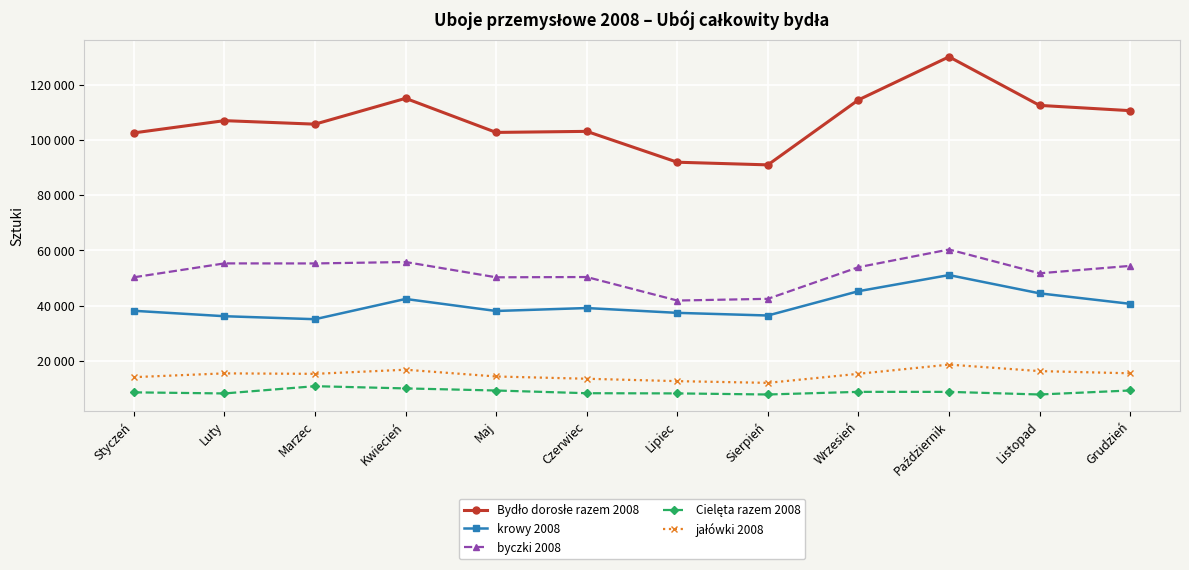

True or false: Cielęta razem 2008 has more than 0 interior local peaks.

True